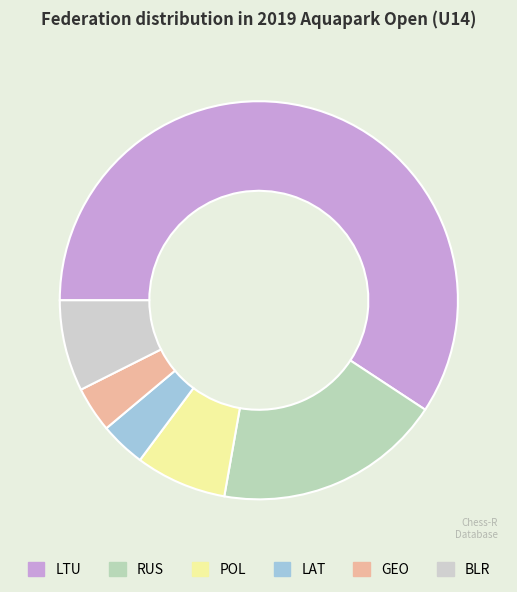

Count the number of slices in the pie.

6